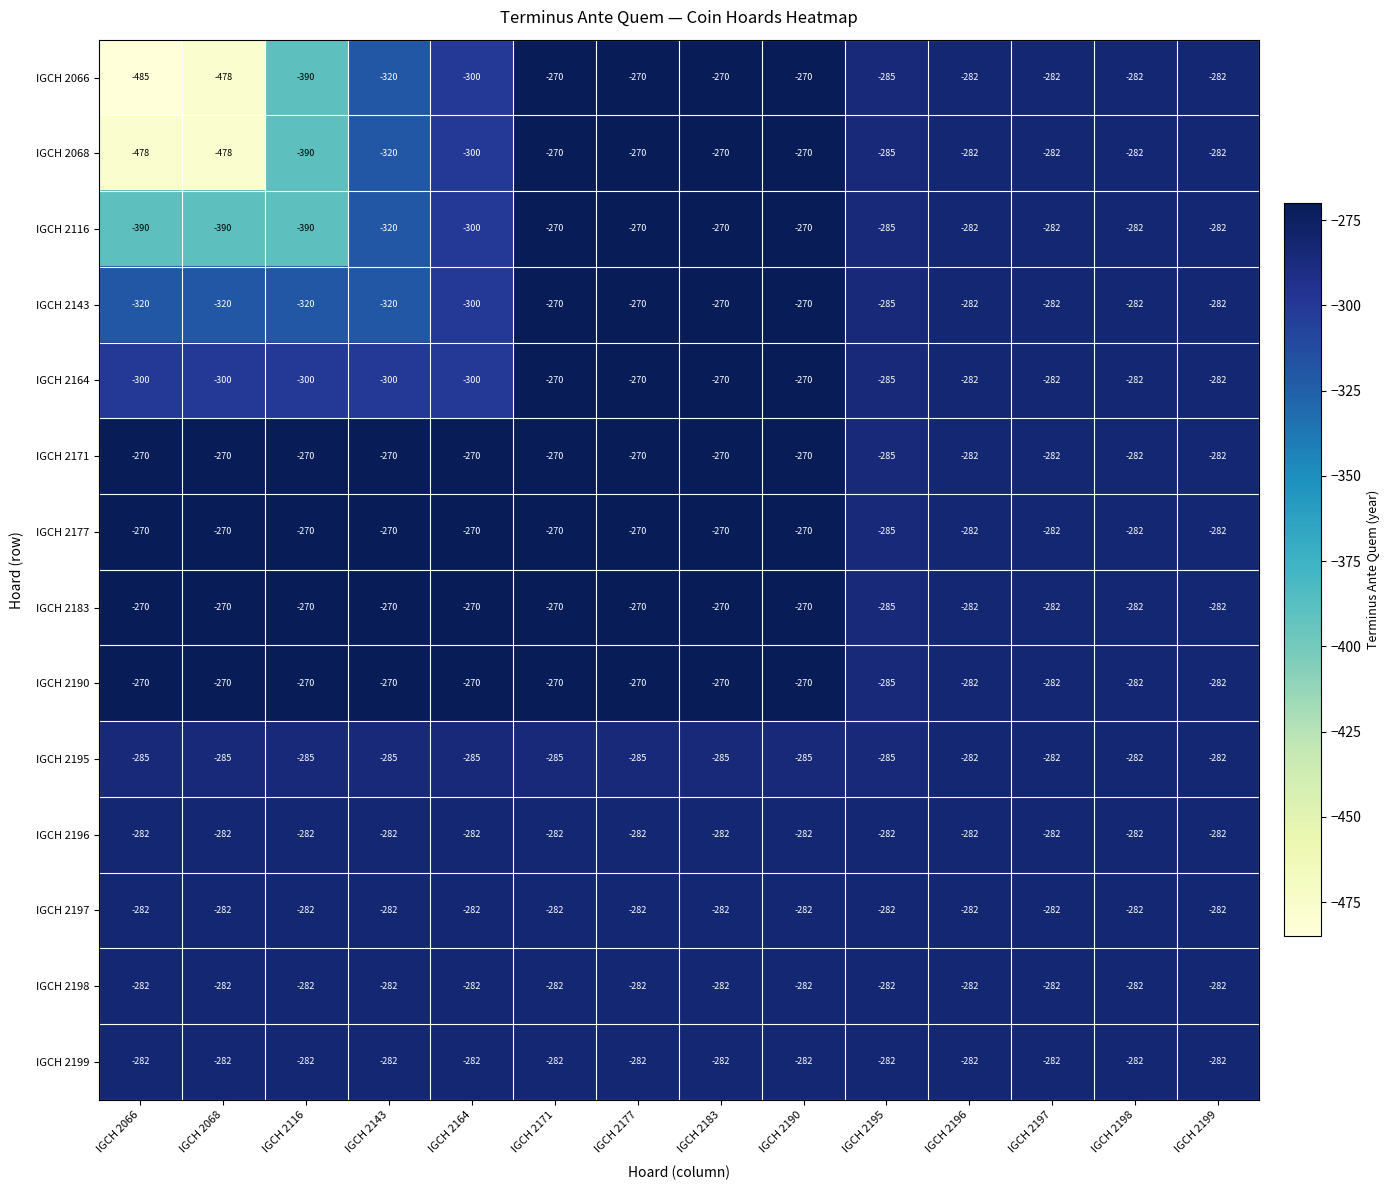

Is the value of IGCH 2066 at IGCH 2068 greater than the value of IGCH 2068 at IGCH 2164?

No